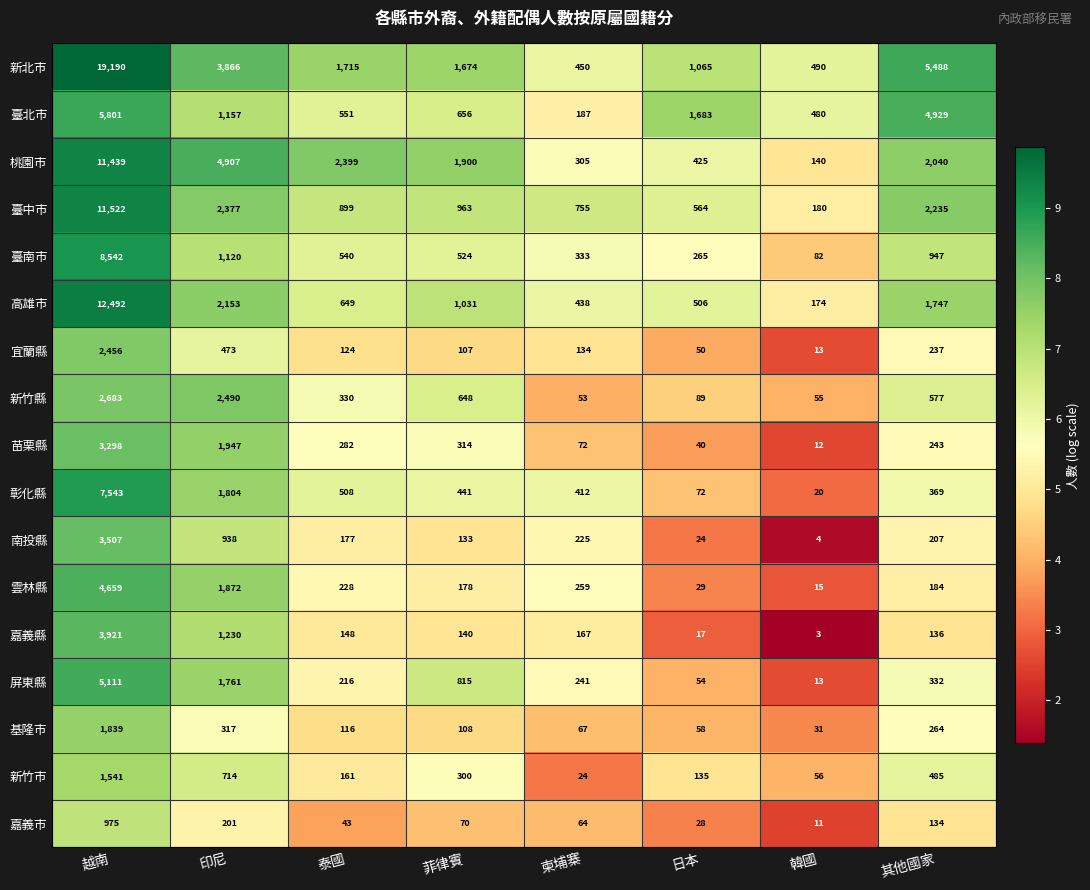

At which category is the sum across all series the highest?

越南